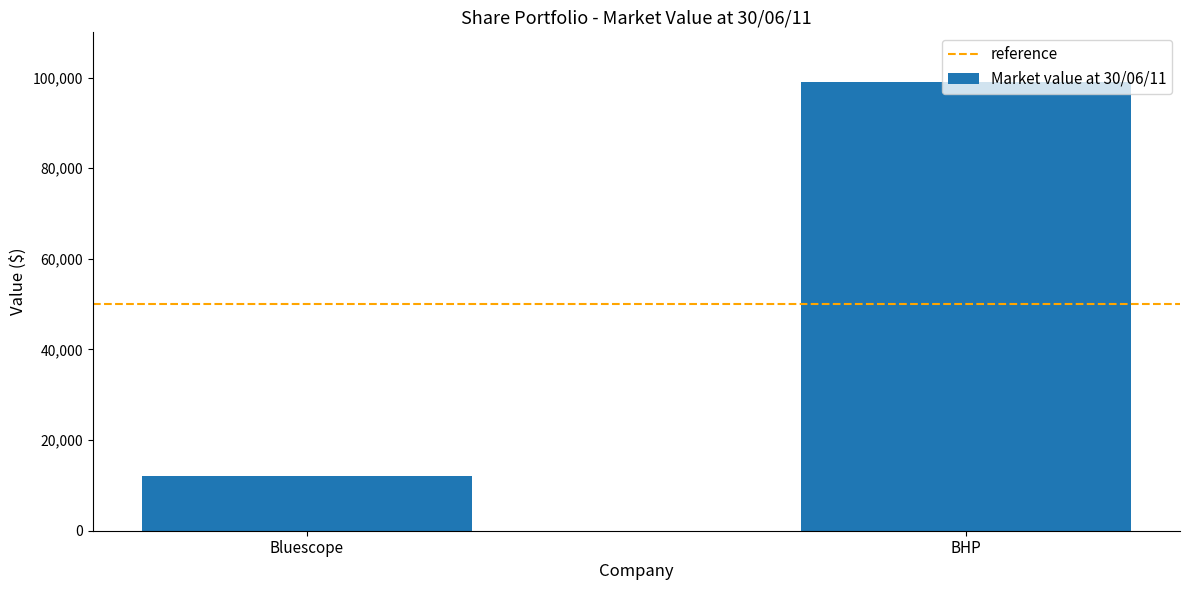

At which label is the value closest to 55494?

Bluescope